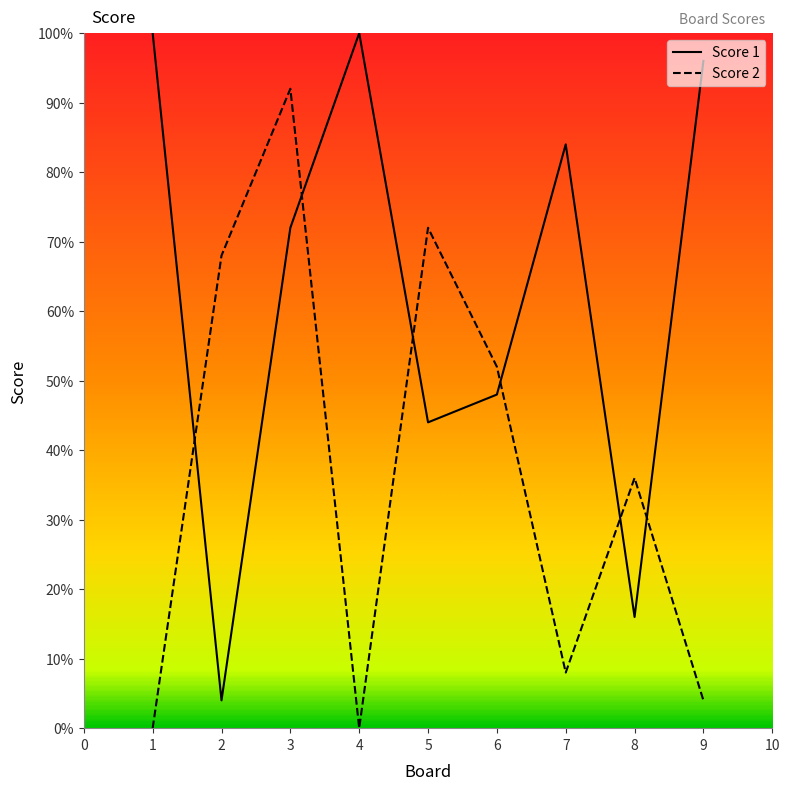

Where is Score 2 nearest to the value 46?

6